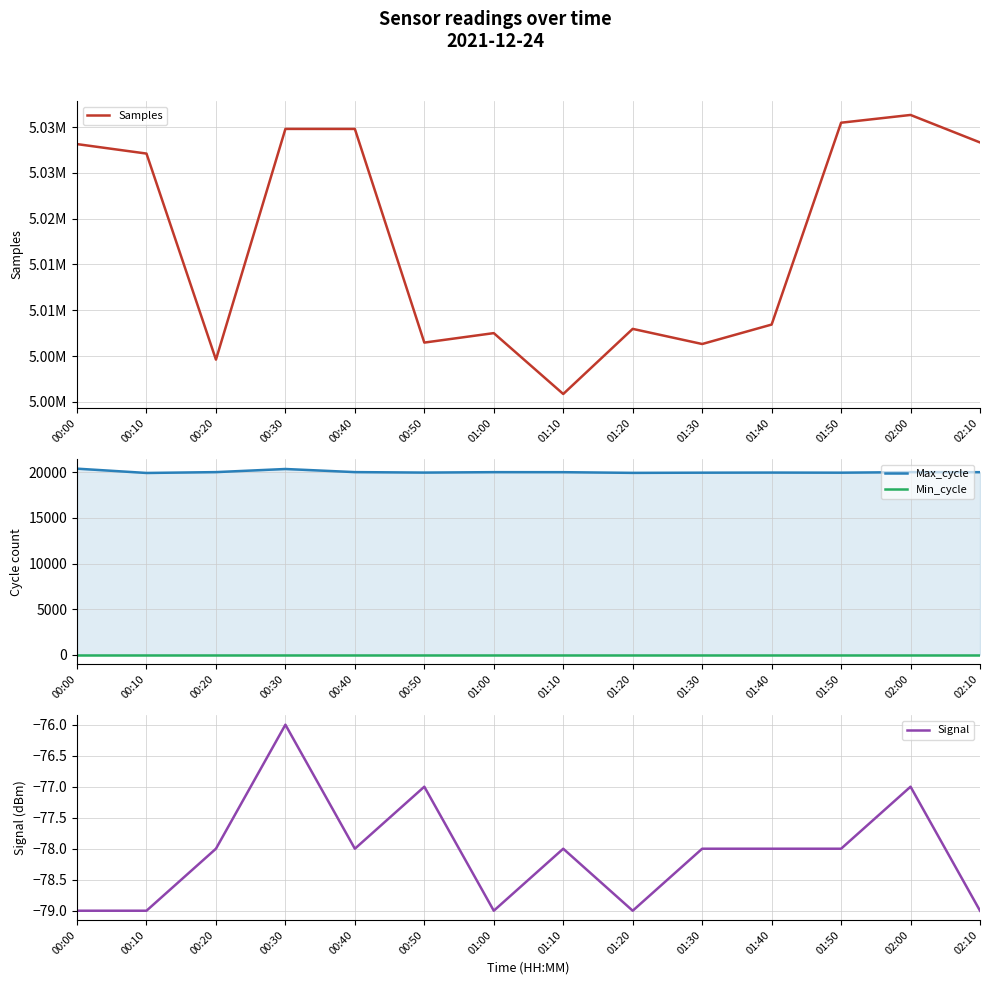

True or false: Max_cycle and Samples intersect in this chart.

False